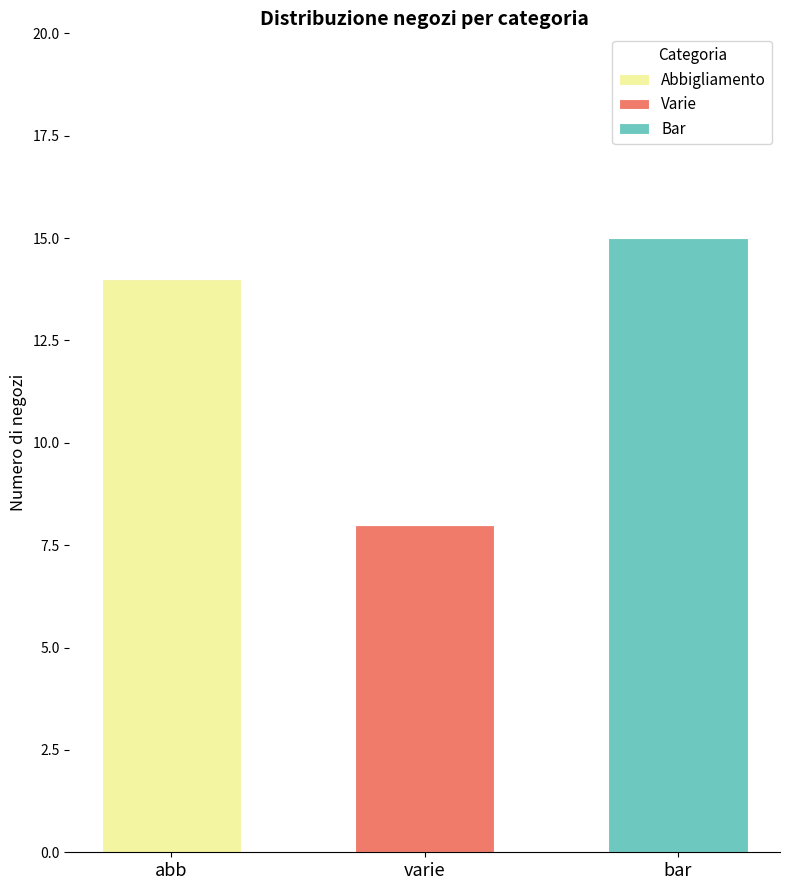

What is the sum of all Abbigliamento values?

14